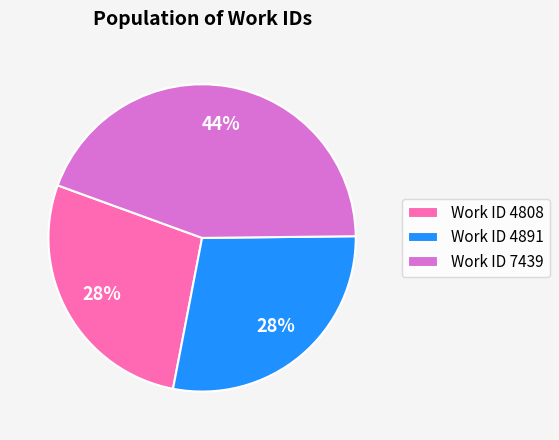

Is it true that Work ID 7439 is 44% of the pie?

True